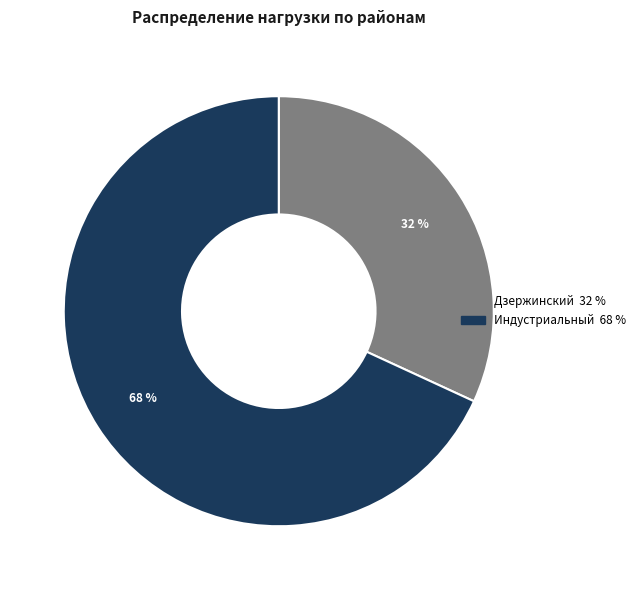

How many slices are in this pie chart?

2